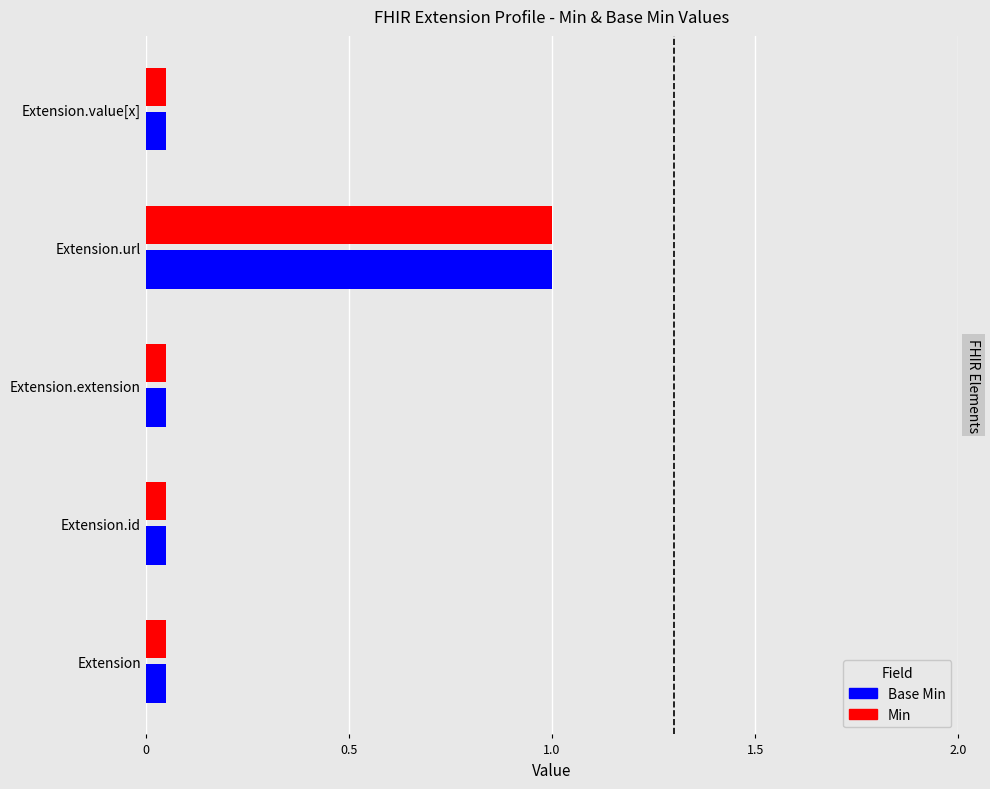

Which category has the lowest value across all series?

Extension